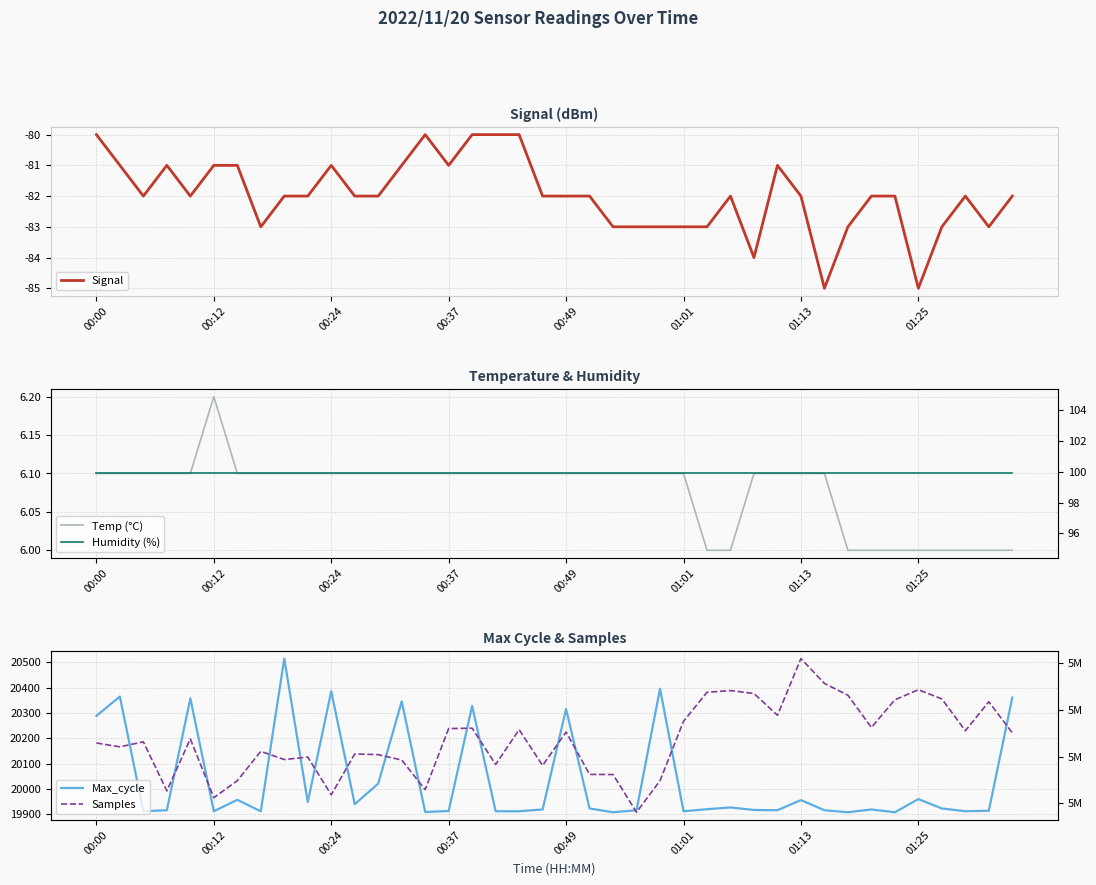

Between 10 and 9, which is larger?

10